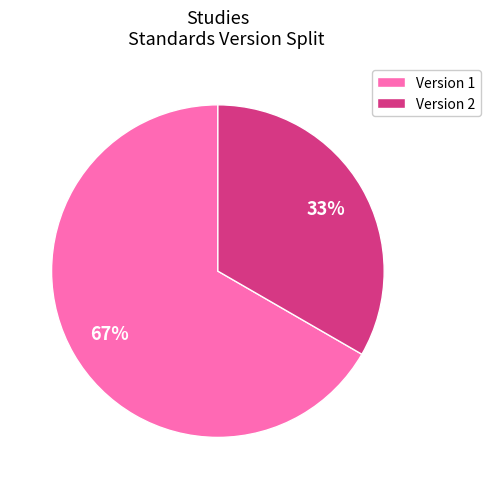

To the nearest percent, what portion does Version 2 represent?

33%